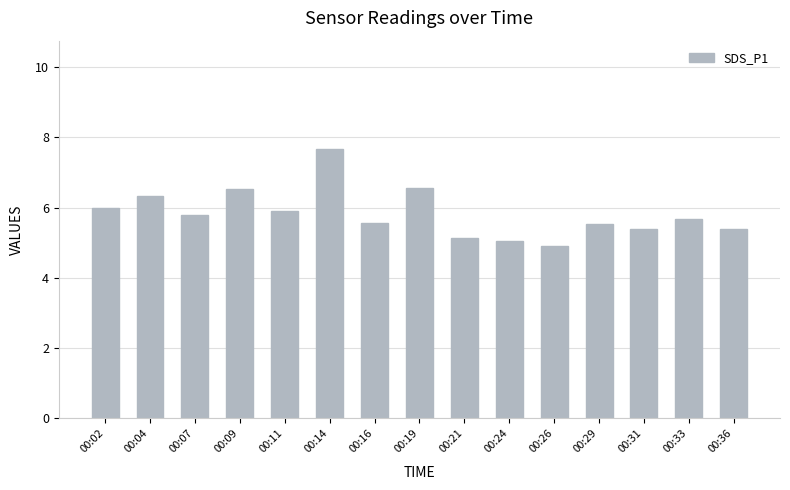

Where is the data nearest to the value 6?

00:02